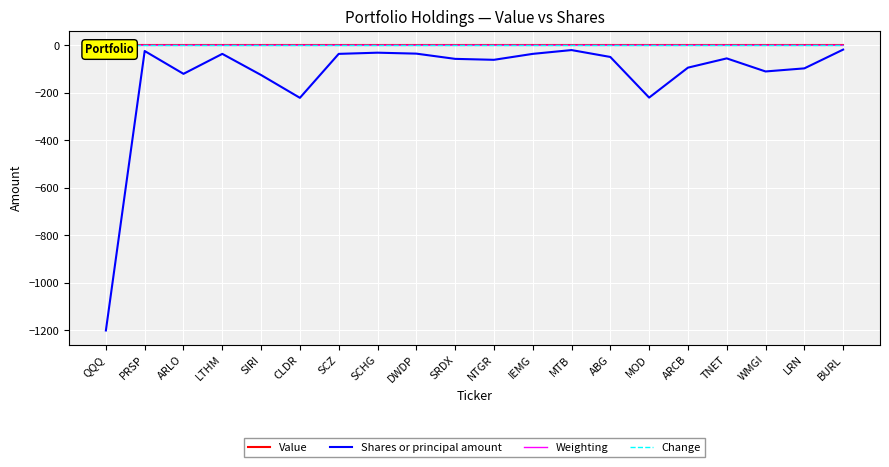

True or false: Change and Weighting intersect in this chart.

False